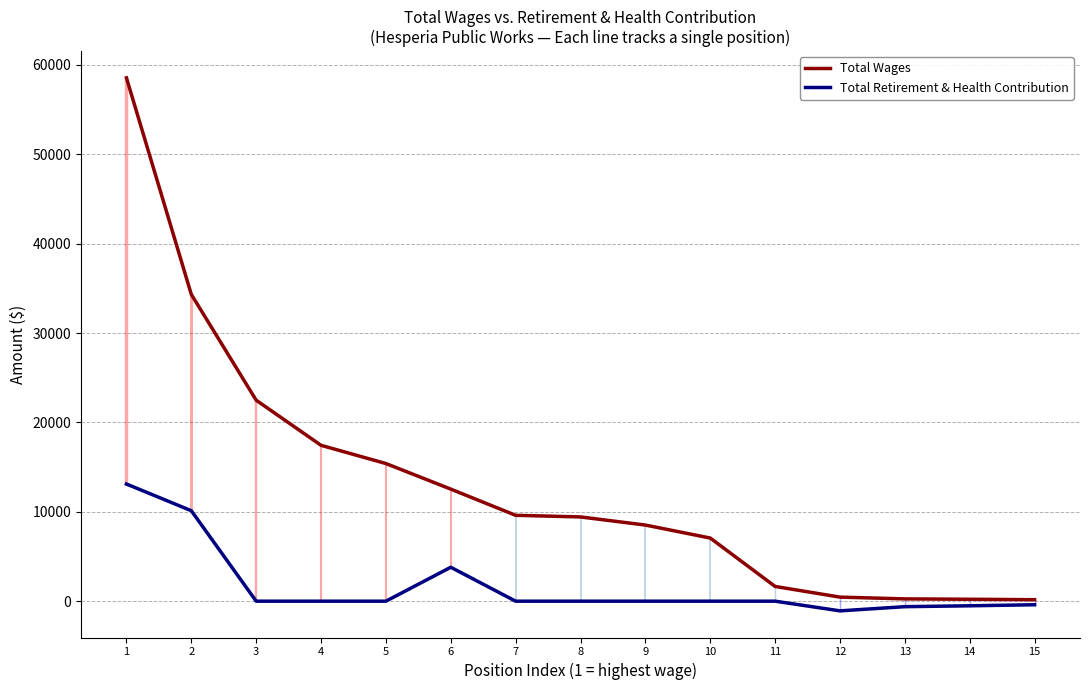

What is the difference between the Total Wages values at 15 and 8?

9257